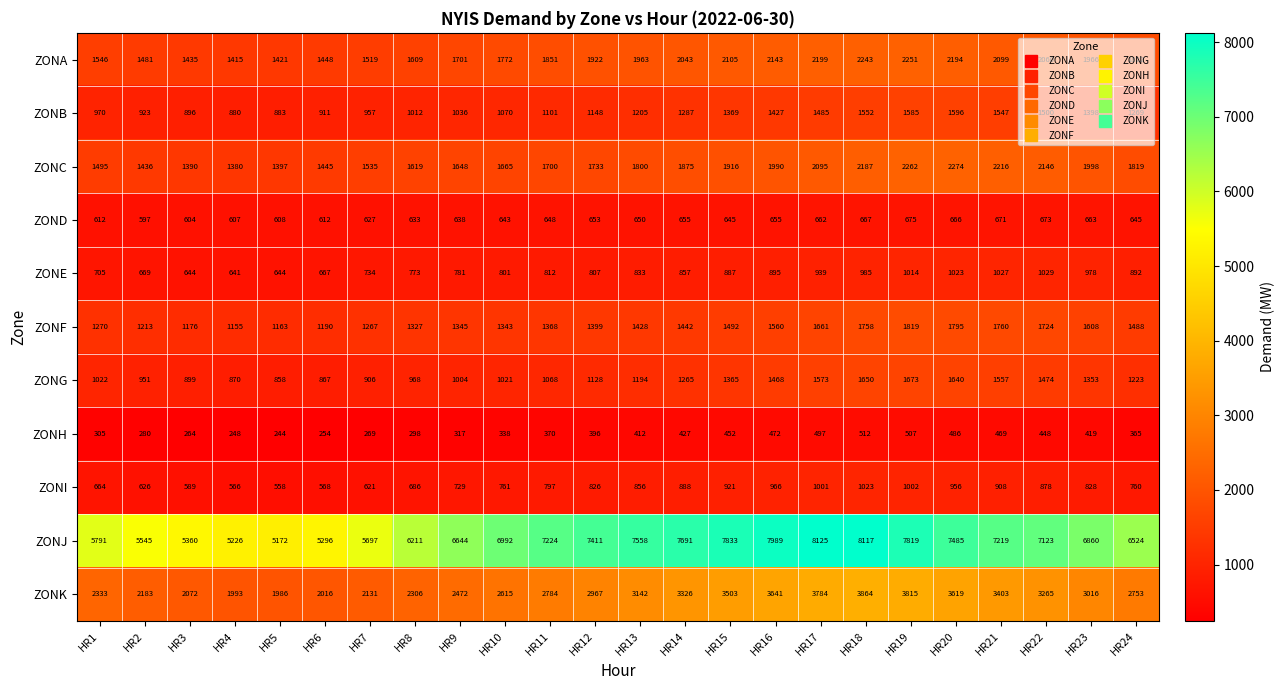

What is the difference between the ZONF values at HR15 and HR7?

225